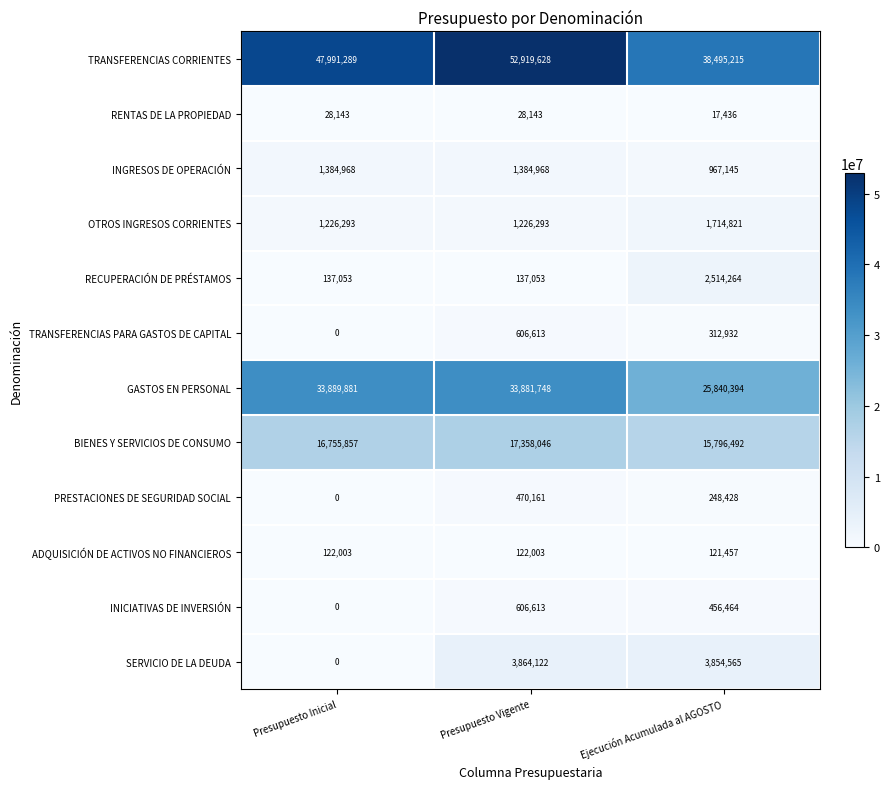

Where is GASTOS EN PERSONAL nearest to the value 29865137?

Presupuesto Vigente